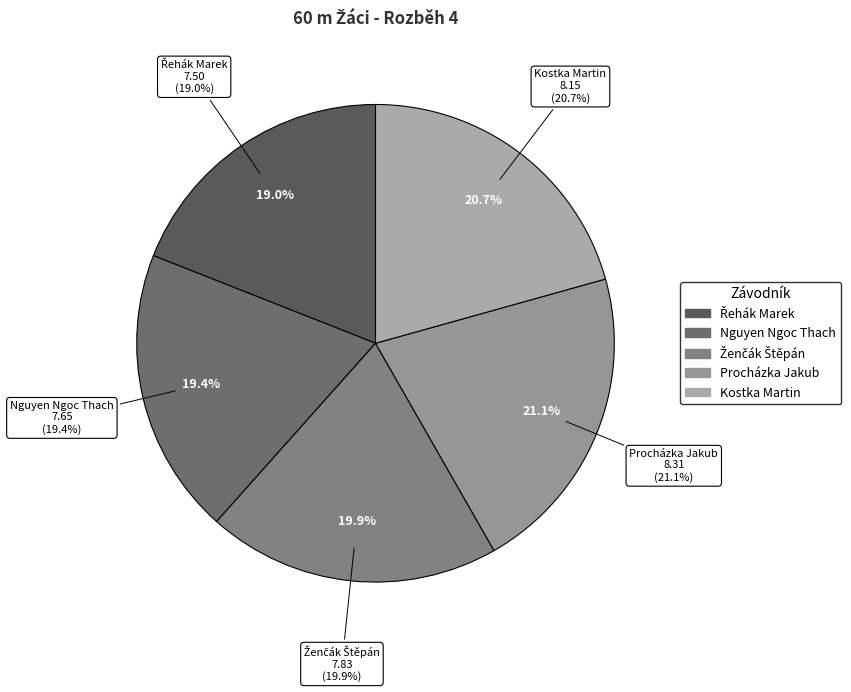

To the nearest percent, what is the difference between the Kostka Martin and Řehák Marek slice percentages?

2%